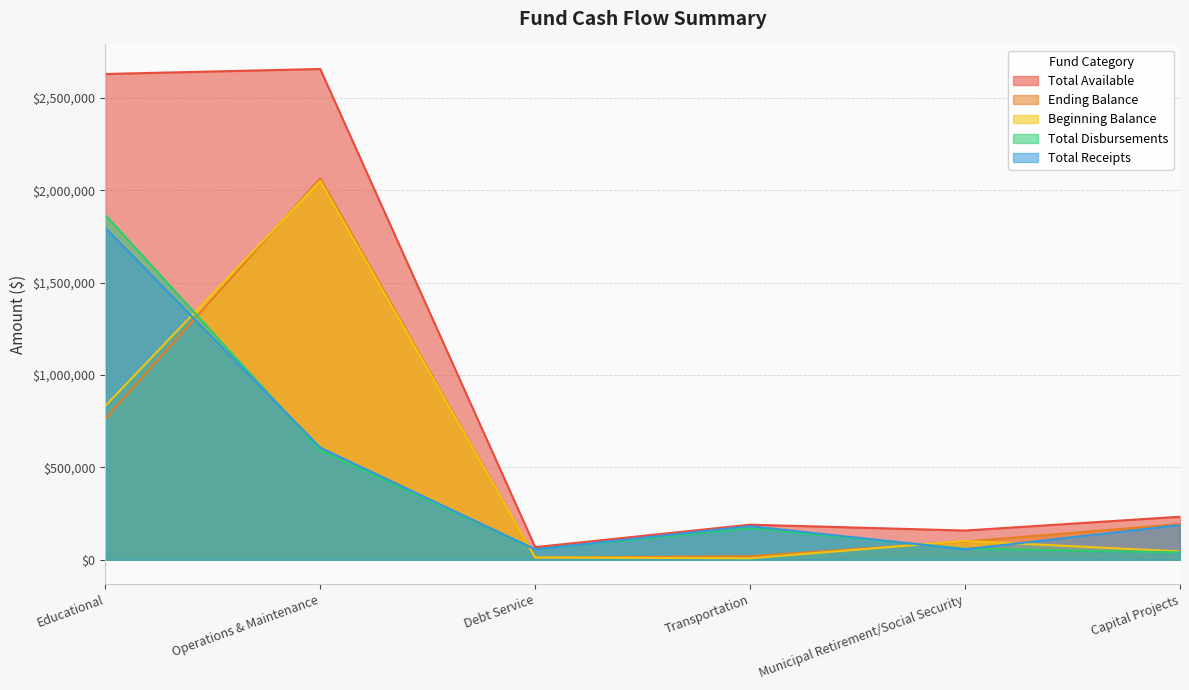

Which series changed the most between Operations & Maintenance and Transportation?

Total Available